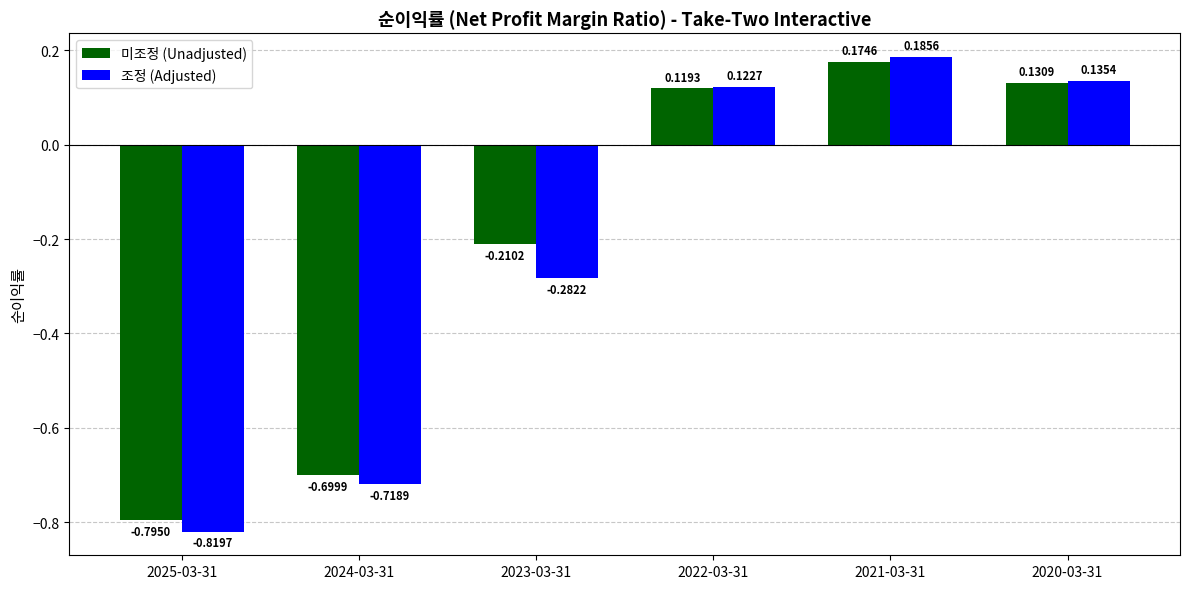

Rank the series by their average value, from lowest to highest.

조정 (Adjusted), 미조정 (Unadjusted)